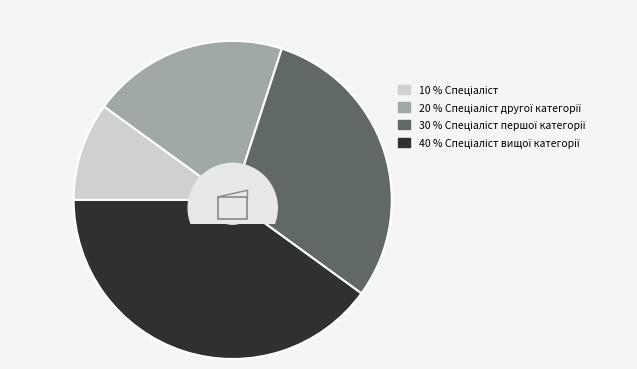

What is the ratio of the value at Спеціаліст to the value at Спеціаліст вищої категорії?

0.2